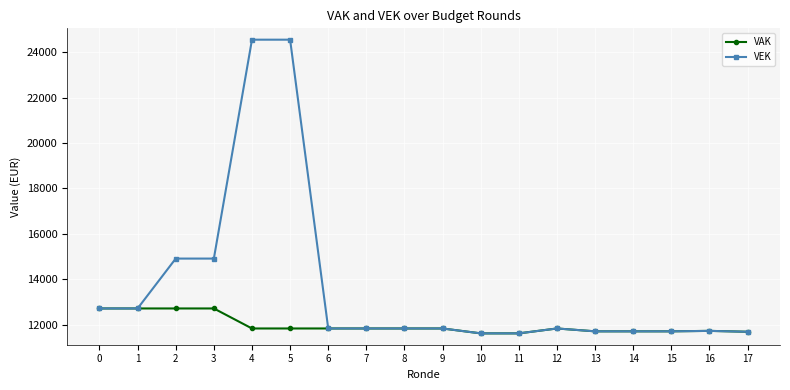

Rank the series by their maximum value, from highest to lowest.

VEK, VAK